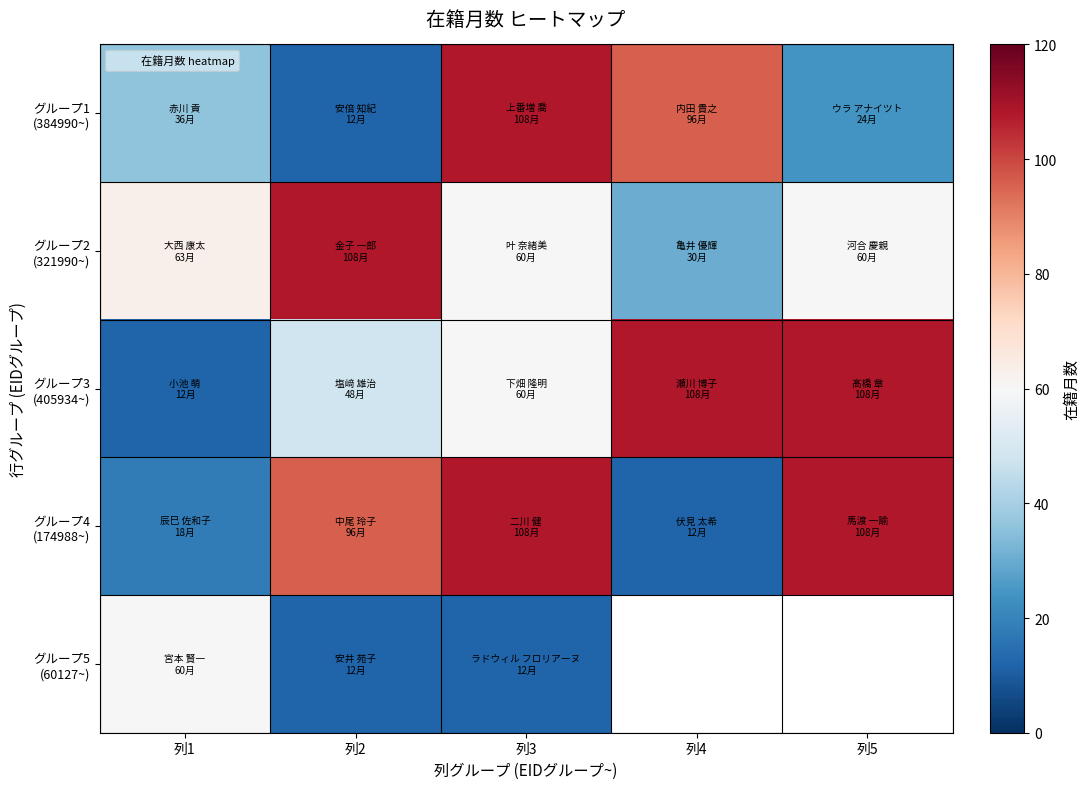

Which series has the largest total across all categories?

グループ4 (174988~)